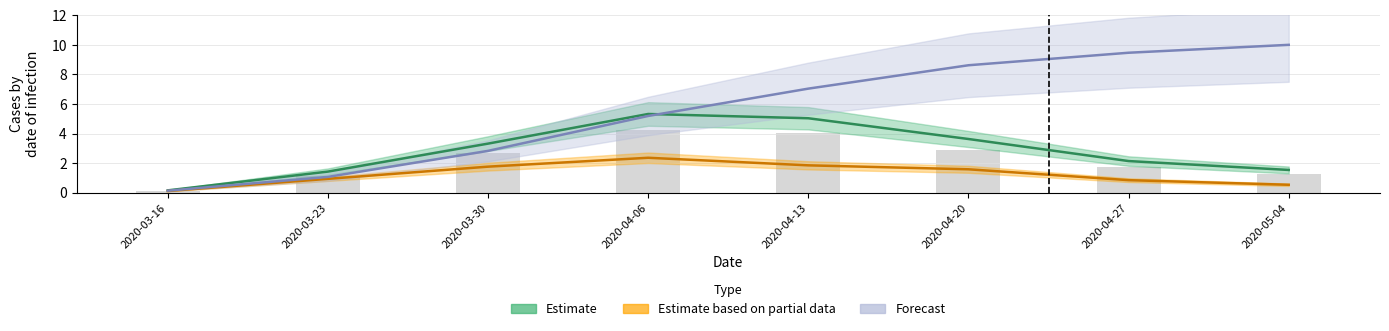

At which label does Estimate based on partial data first exceed 1?

2020-03-30